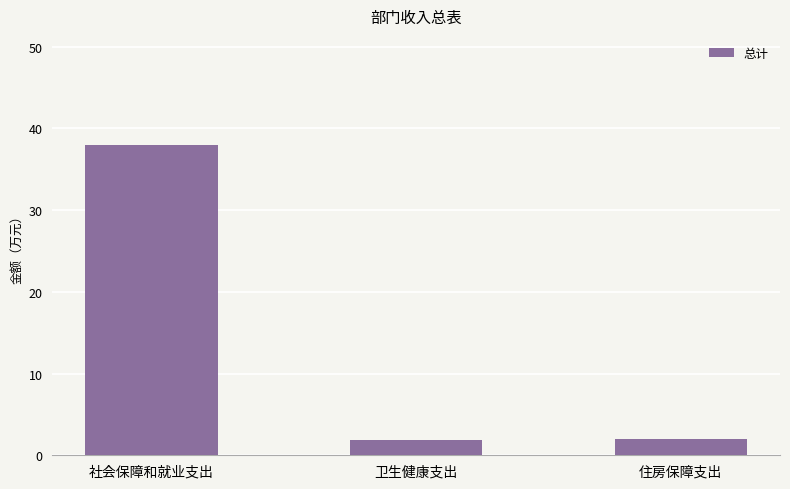

What is the label of the 2nd bar from the left?

卫生健康支出